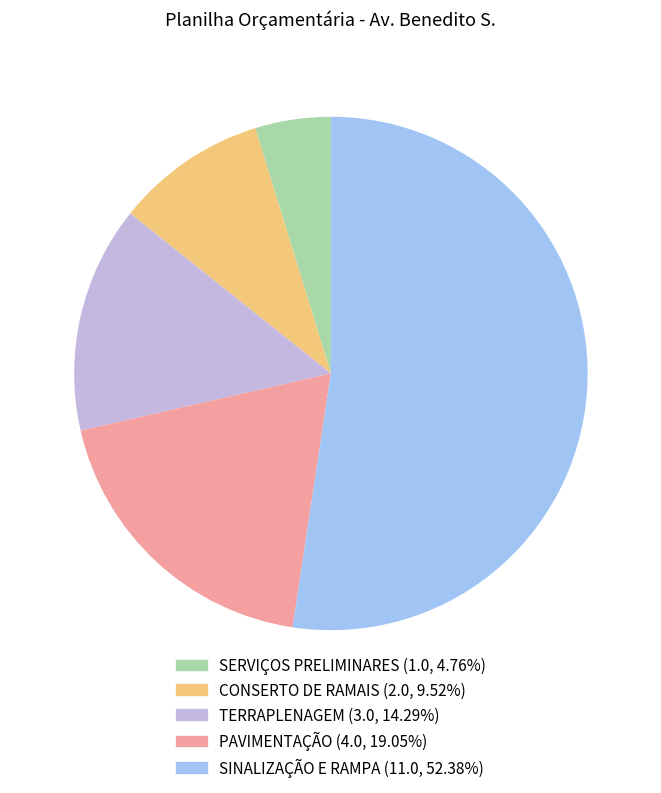

Approximately how many times larger is the value at PAVIMENTAÇÃO compared to TERRAPLENAGEM?

1.3